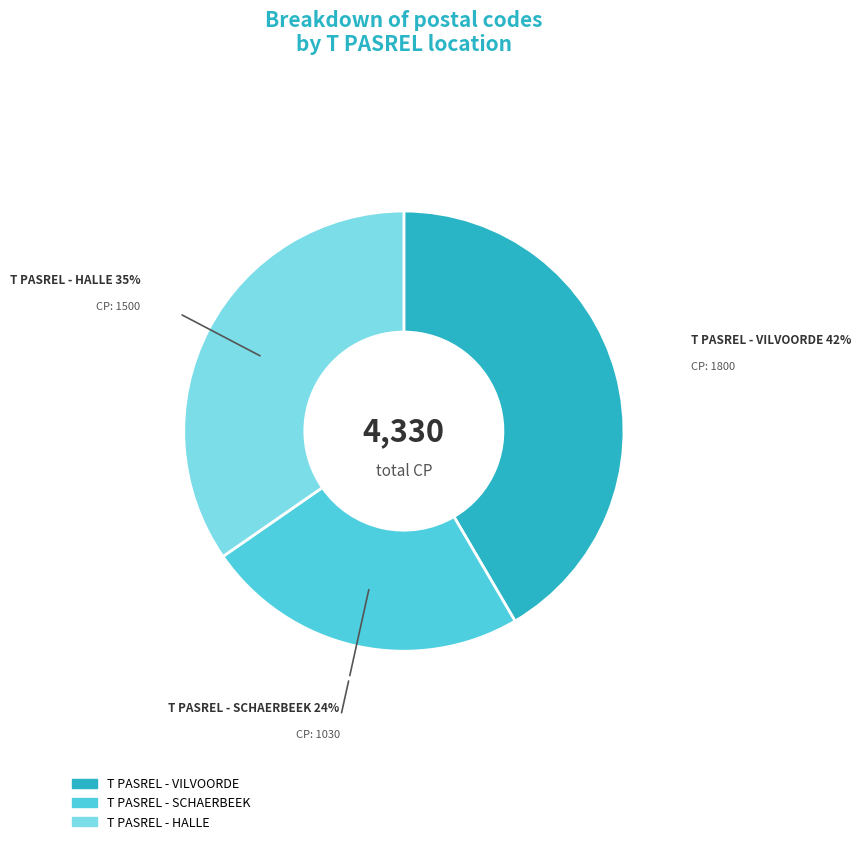

Rank the categories by value from highest to lowest.

T PASREL - VILVOORDE, T PASREL - HALLE, T PASREL - SCHAERBEEK